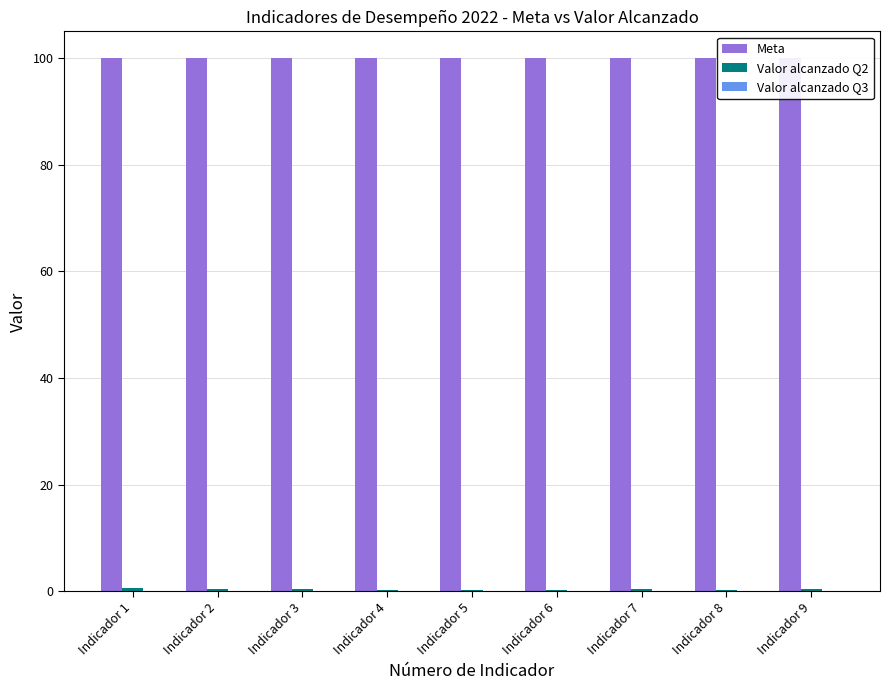

Is it true that Valor alcanzado Q2 equals 0.6 at Indicador 5?

False